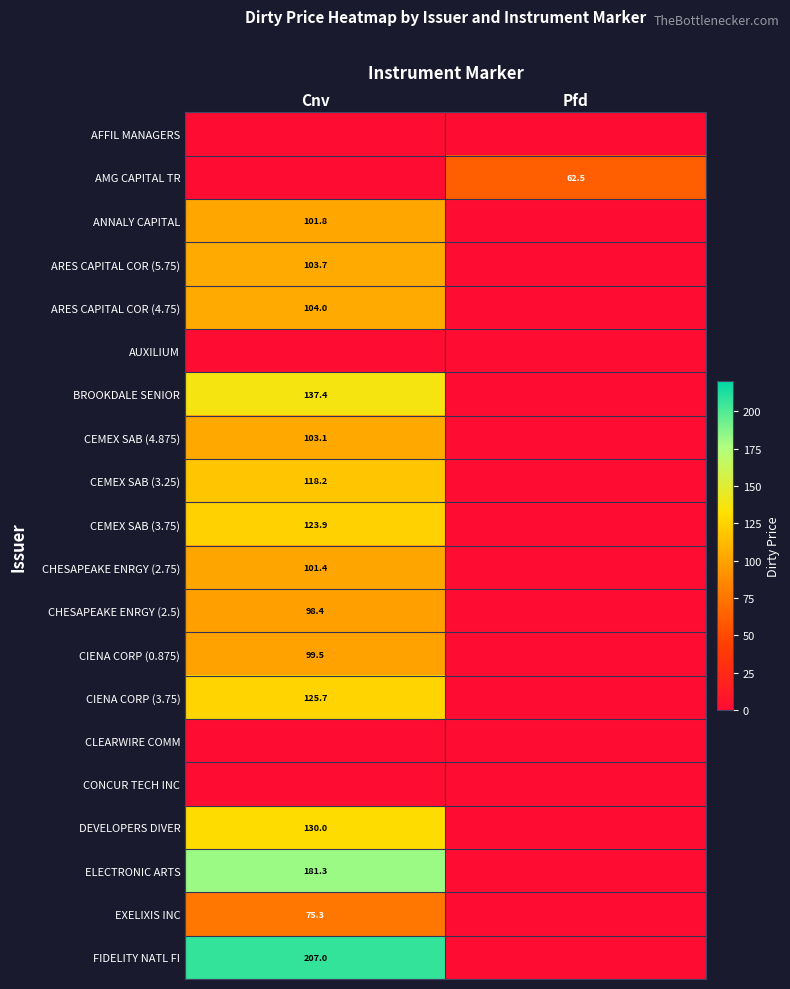

Is it true that AMG CAPITAL TR equals 0.0 at Cnv?

True